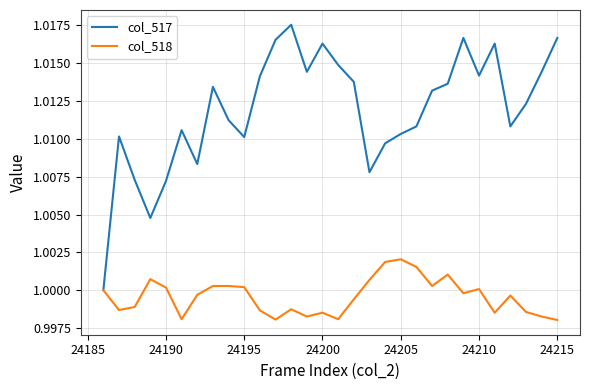

Is this an area chart (filled region under the line)?

No